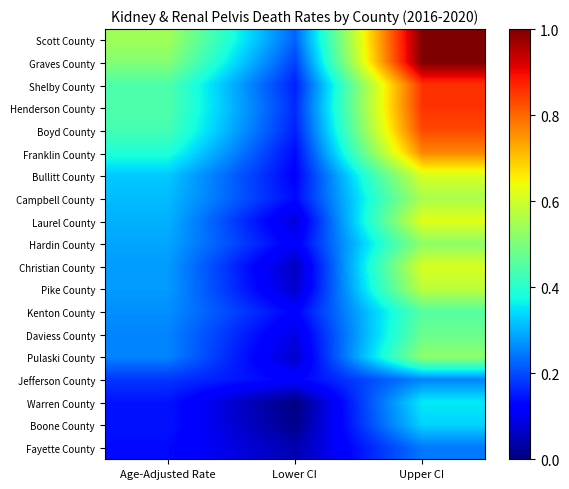

Reading left to right, transcribe all the data shown in this chart.

Scott County: Age-Adjusted Rate=0.5	Lower CI=0.2	Upper CI=1.0
Graves County: Age-Adjusted Rate=0.5	Lower CI=0.2	Upper CI=1.0
Shelby County: Age-Adjusted Rate=0.4	Lower CI=0.2	Upper CI=0.9
Henderson County: Age-Adjusted Rate=0.4	Lower CI=0.2	Upper CI=0.9
Boyd County: Age-Adjusted Rate=0.4	Lower CI=0.2	Upper CI=0.8
Franklin County: Age-Adjusted Rate=0.4	Lower CI=0.1	Upper CI=0.8
Bullitt County: Age-Adjusted Rate=0.3	Lower CI=0.1	Upper CI=0.6
Campbell County: Age-Adjusted Rate=0.3	Lower CI=0.1	Upper CI=0.6
Laurel County: Age-Adjusted Rate=0.3	Lower CI=0.1	Upper CI=0.6
Hardin County: Age-Adjusted Rate=0.3	Lower CI=0.1	Upper CI=0.5
Christian County: Age-Adjusted Rate=0.3	Lower CI=0.1	Upper CI=0.6
Pike County: Age-Adjusted Rate=0.3	Lower CI=0.1	Upper CI=0.6
Kenton County: Age-Adjusted Rate=0.3	Lower CI=0.1	Upper CI=0.5
Daviess County: Age-Adjusted Rate=0.3	Lower CI=0.1	Upper CI=0.5
Pulaski County: Age-Adjusted Rate=0.3	Lower CI=0.1	Upper CI=0.5
Jefferson County: Age-Adjusted Rate=0.2	Lower CI=0.1	Upper CI=0.3
Warren County: Age-Adjusted Rate=0.1	Lower CI=0.0	Upper CI=0.4
Boone County: Age-Adjusted Rate=0.1	Lower CI=0.0	Upper CI=0.3
Fayette County: Age-Adjusted Rate=0.1	Lower CI=0.0	Upper CI=0.2